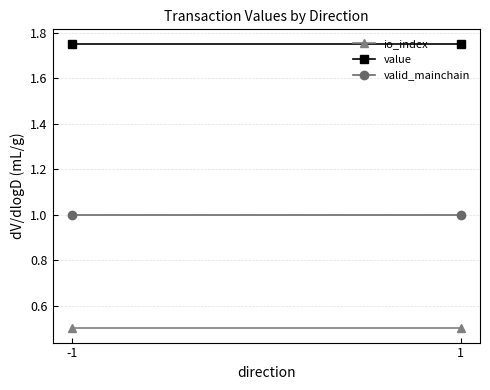

Which category has the lowest value across all series?

-1